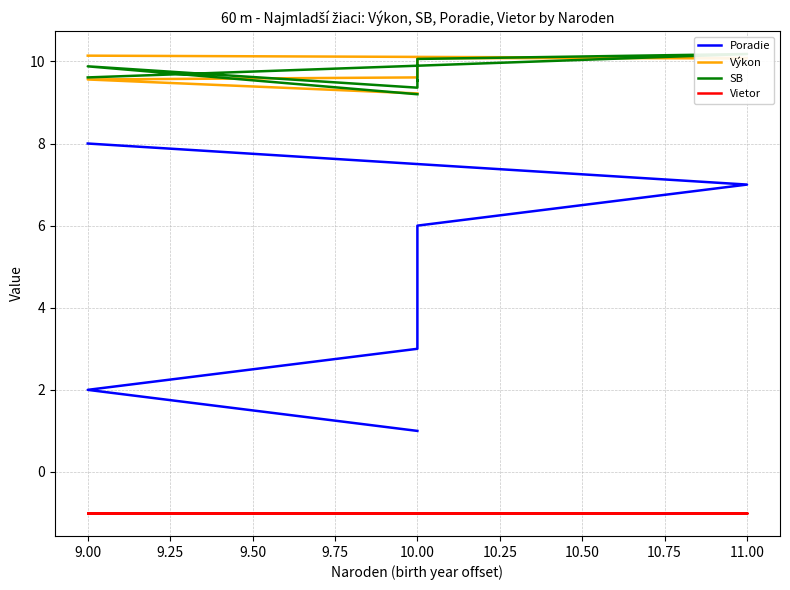

What is the approximate value of Vietor at 10.00?

-1.0